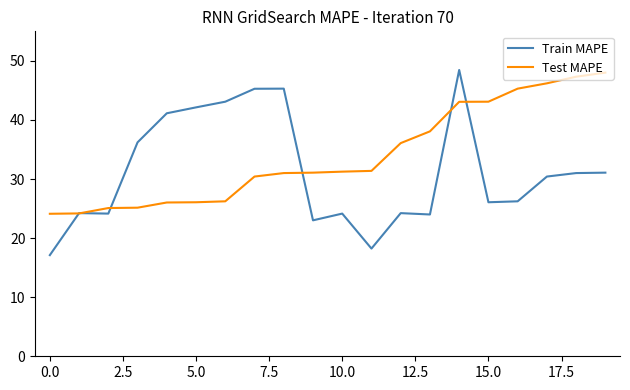

Which series has the widest spread of values?

Train MAPE